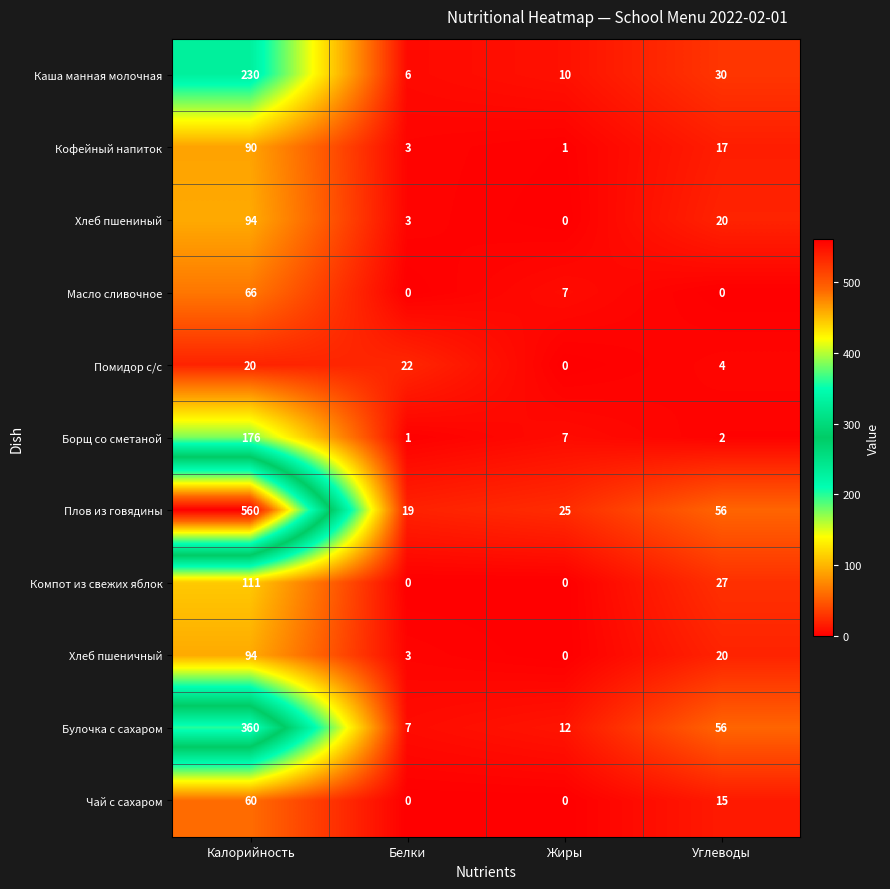

At which category does the chart reach its peak across all series?

Калорийность